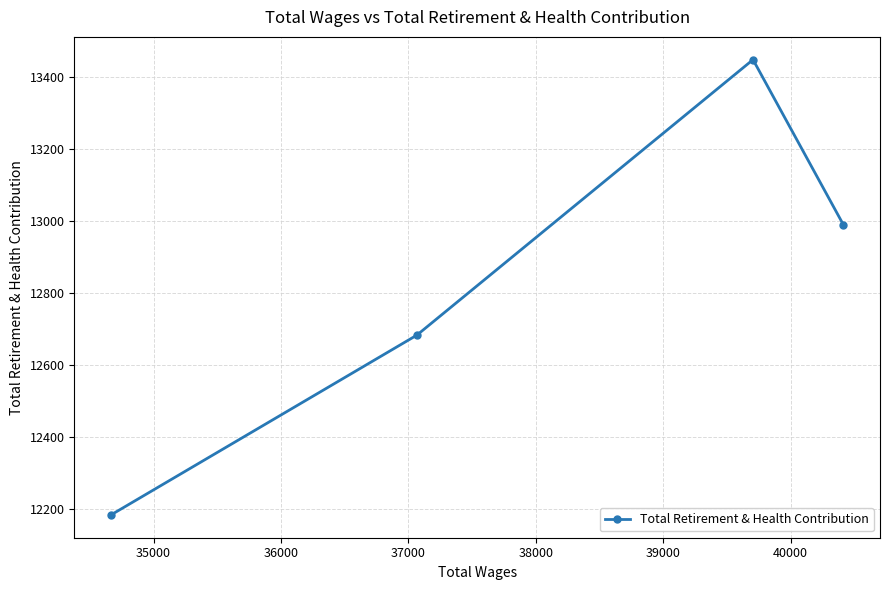

What is the sum of all values?

51305